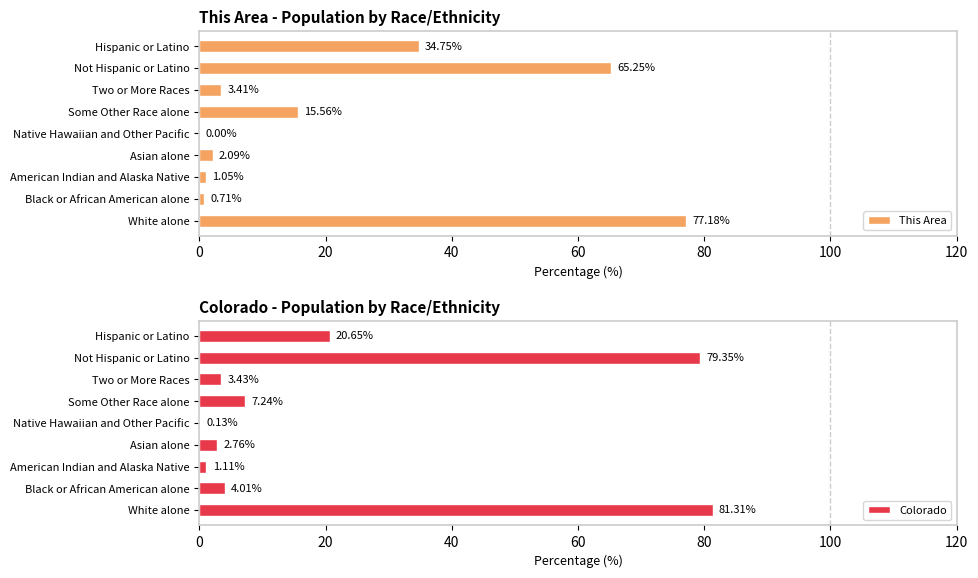

How many positive values does the This Area series have?

8